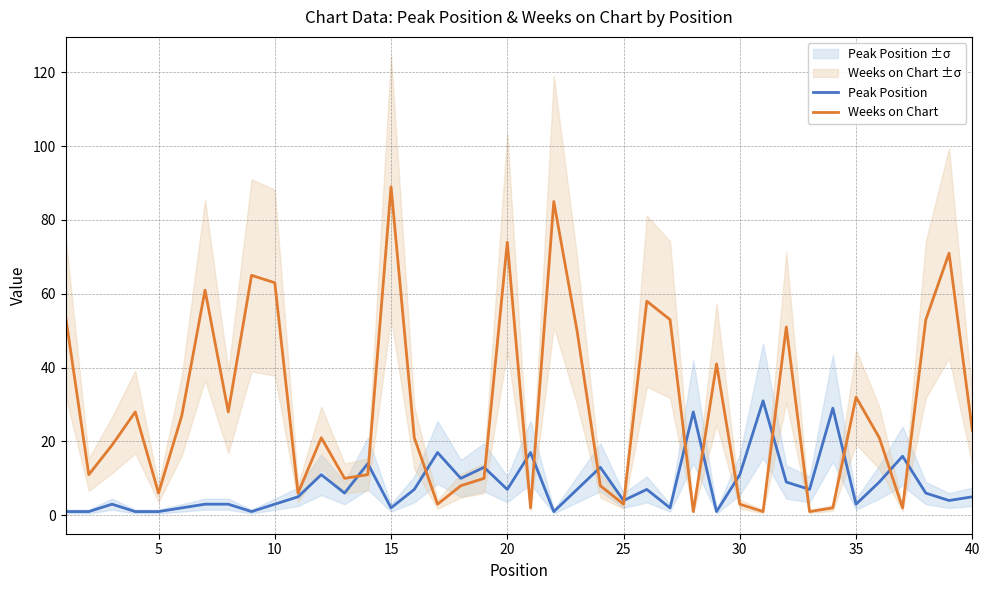

True or false: Weeks on Chart has a value of 36 at 0.

False